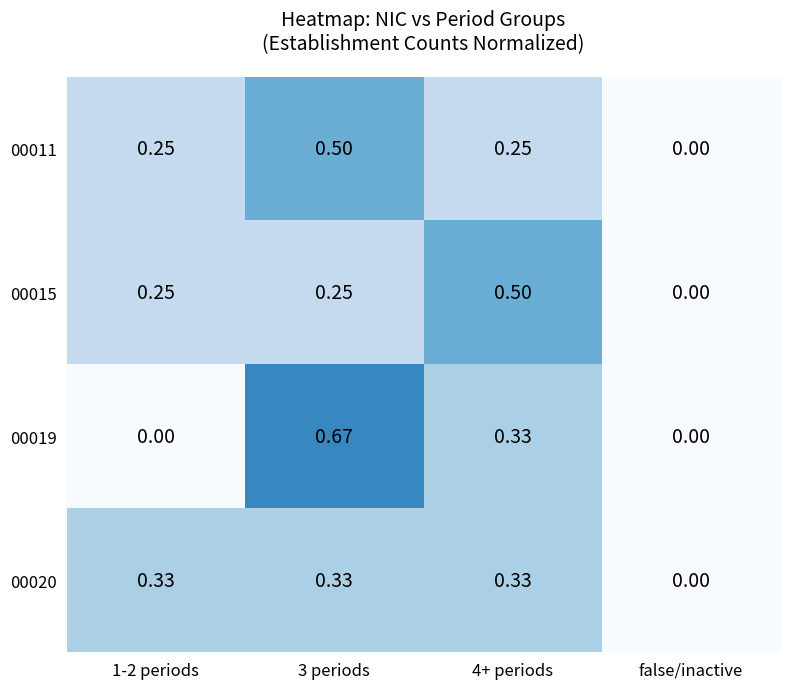

Count the number of data series in this chart.

4